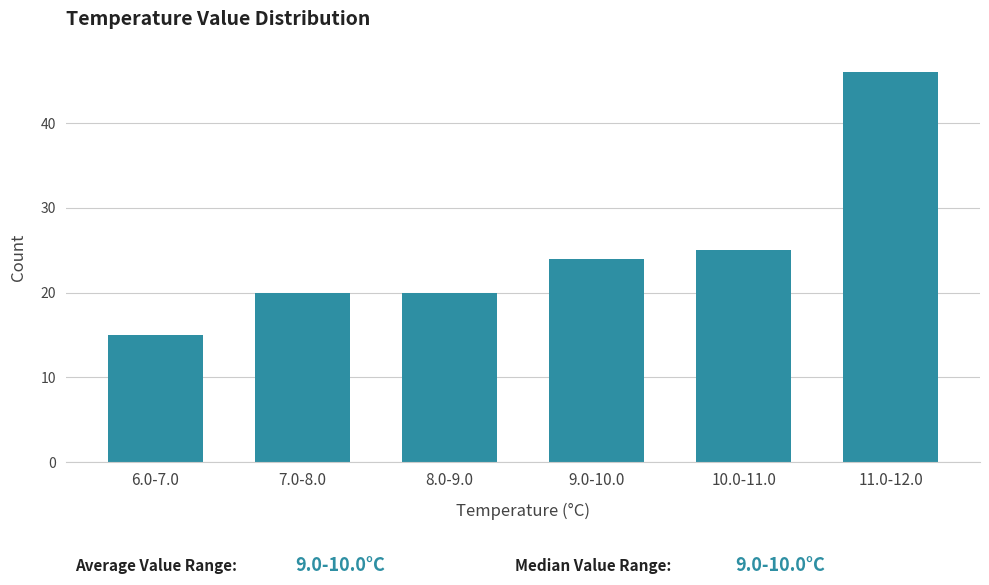

Reading left to right, what are all the values shown in this chart?

15	20	20	24	25	46